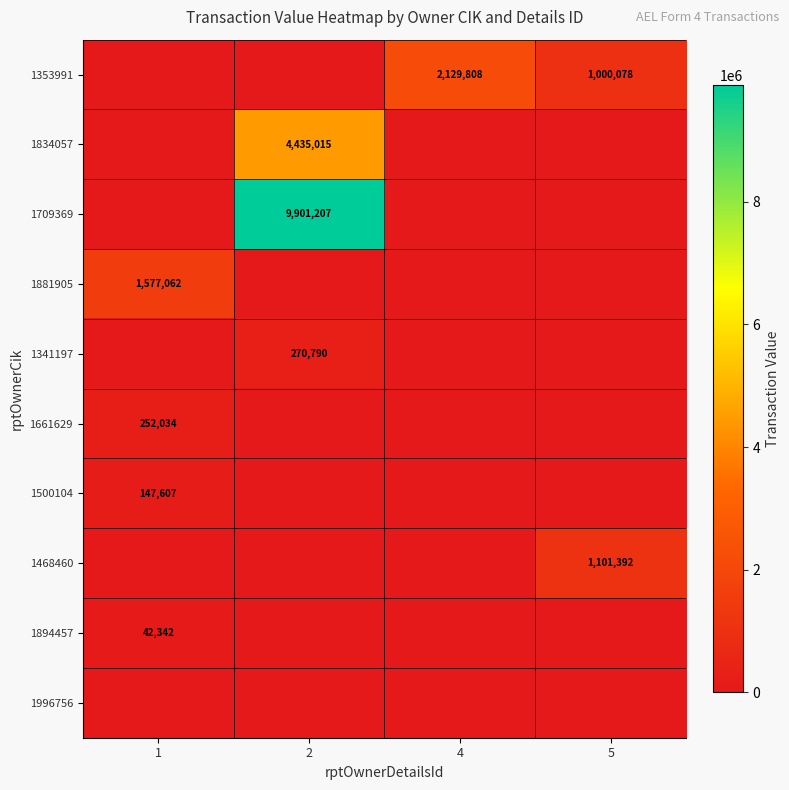

True or false: 1353991 has a value of 2129808 at 4.

True